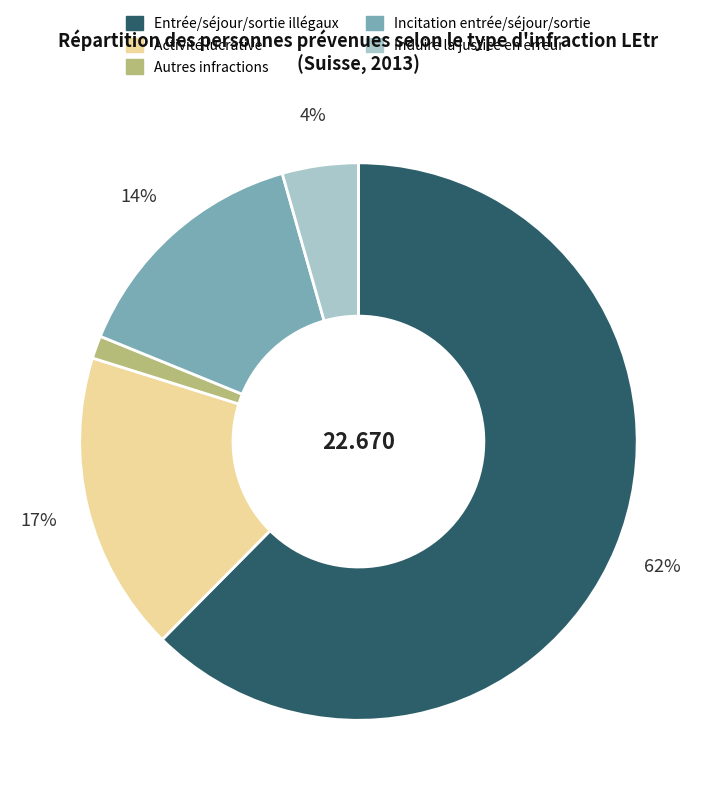

Is there a majority slice in this chart?

Yes